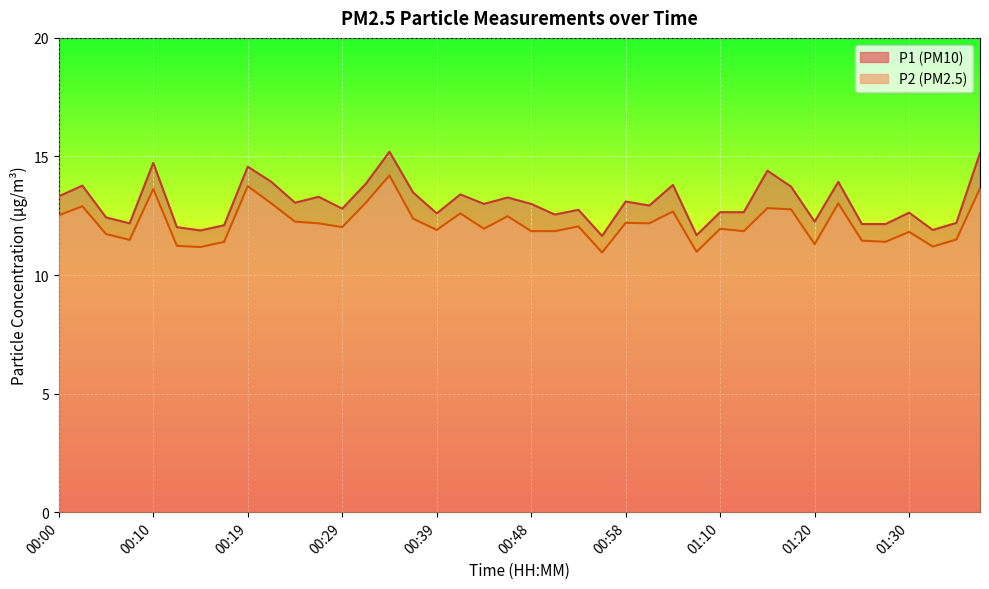

How many lines are shown in the chart?

2